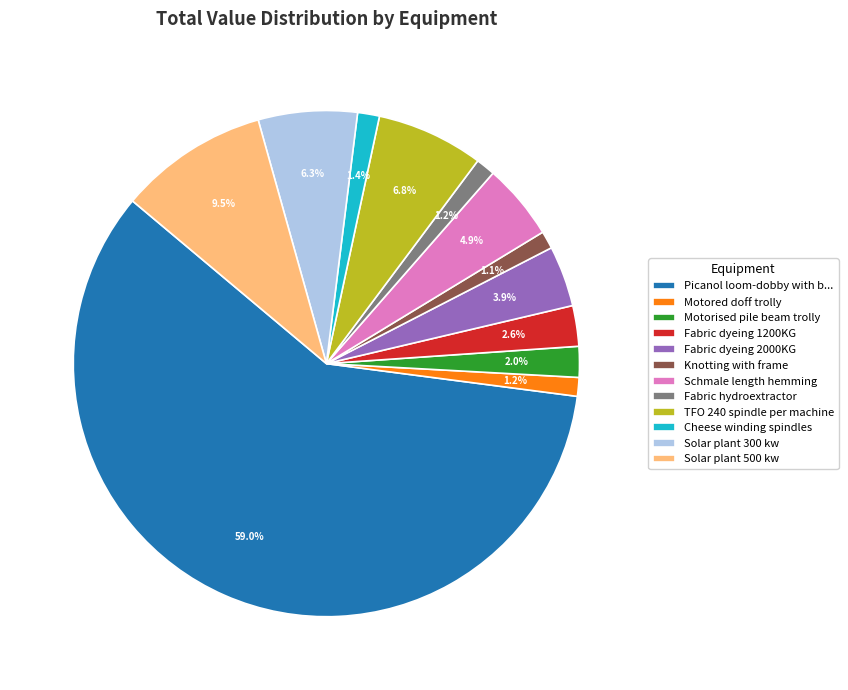

Combined, do Knotting with frame and Fabric dyeing 2000KG account for over 50%?

No